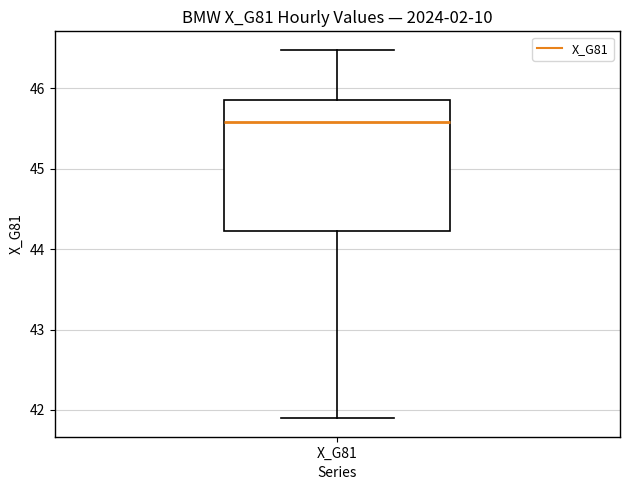

Transcribe this box plot: give where the median line is, the range the box spans, and where the two whiskers end, as read against the y-axis. The values are not printed on the chart, so give them approximately, as read against the axis.

median 45.6, box 44.2 to 45.8, whiskers 41.9 to 46.5